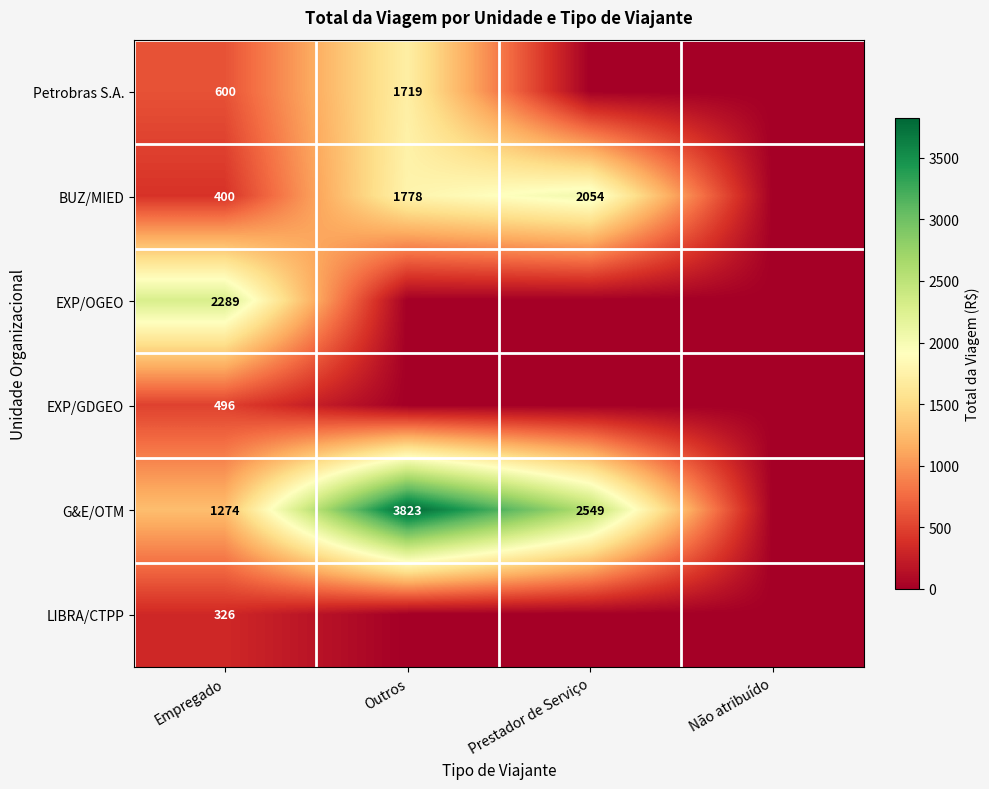

True or false: EXP/GDGEO has a value of 496 at Empregado.

True